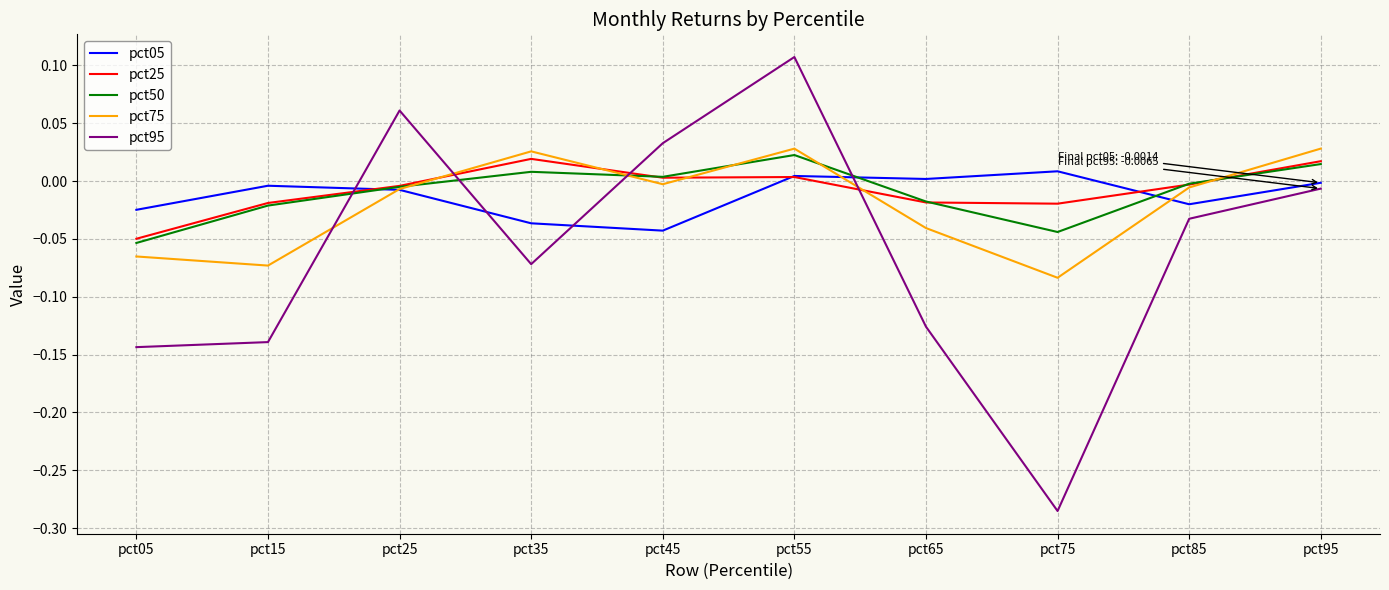

True or false: pct75 has a value of -0.1 at pct65.

False